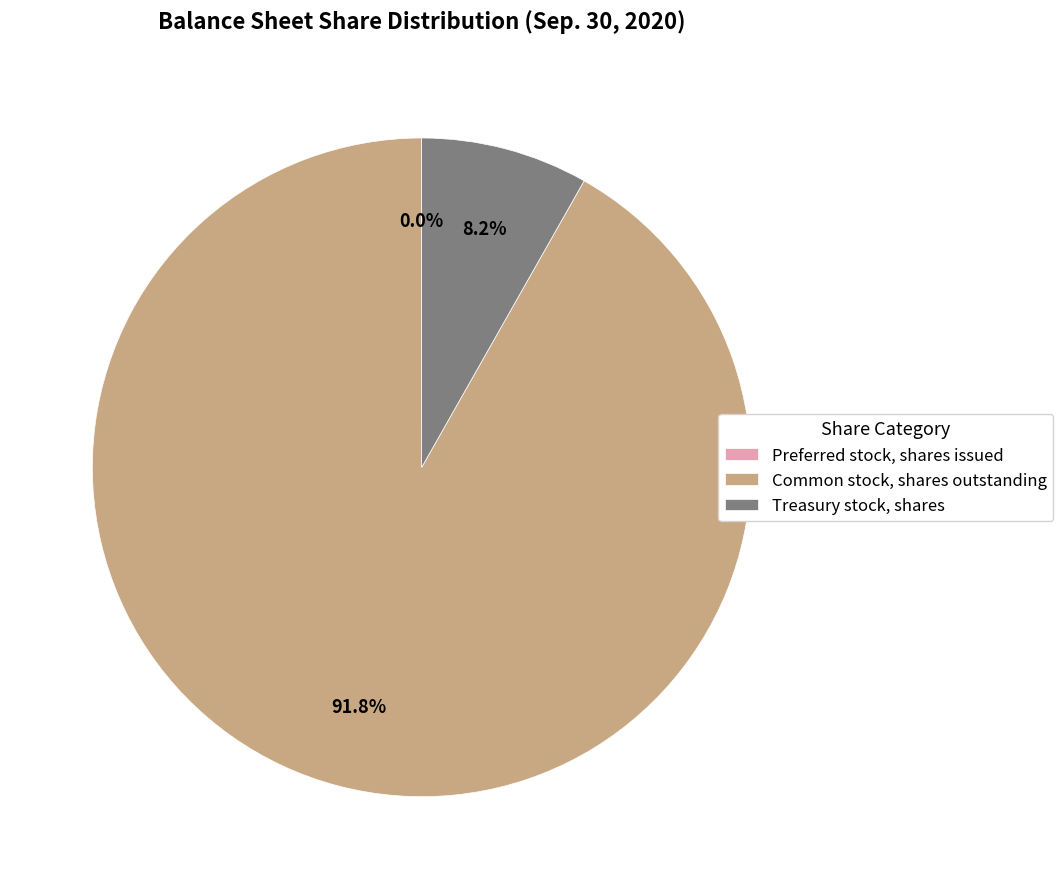

What is the largest slice in the pie chart?

Common stock, shares outstanding